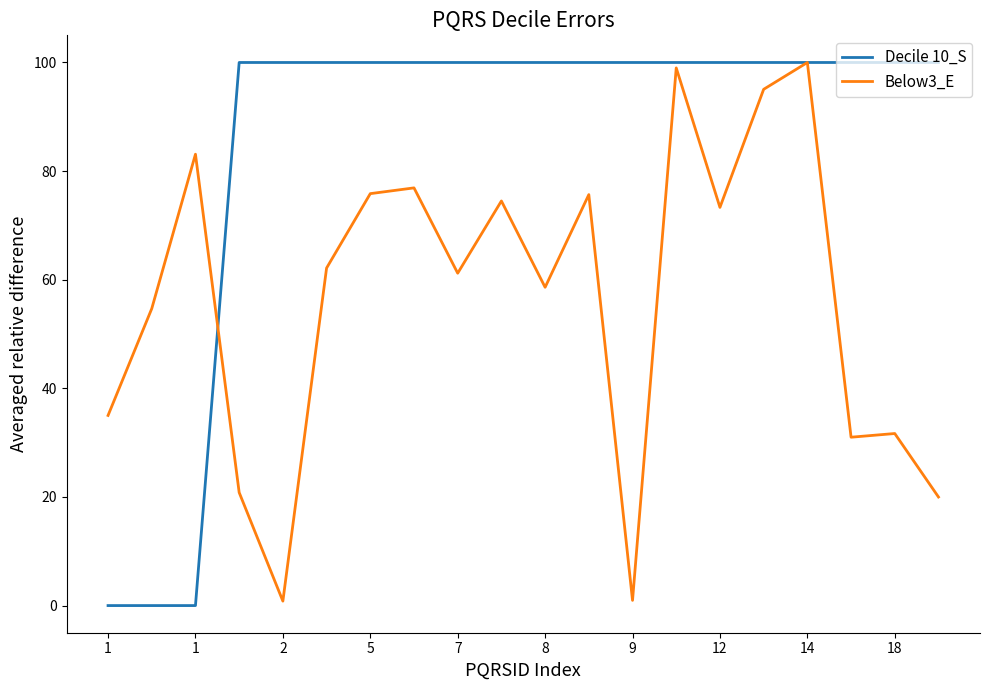

What are all the series names shown in the legend?

Decile 10_S, Below3_E